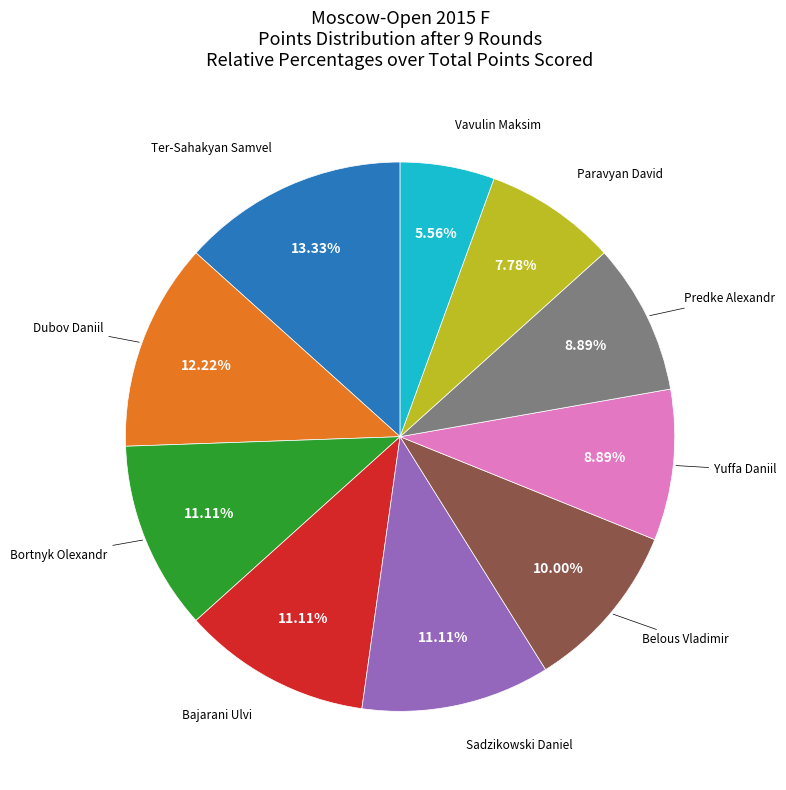

Is there any slice that represents more than half of the pie?

No